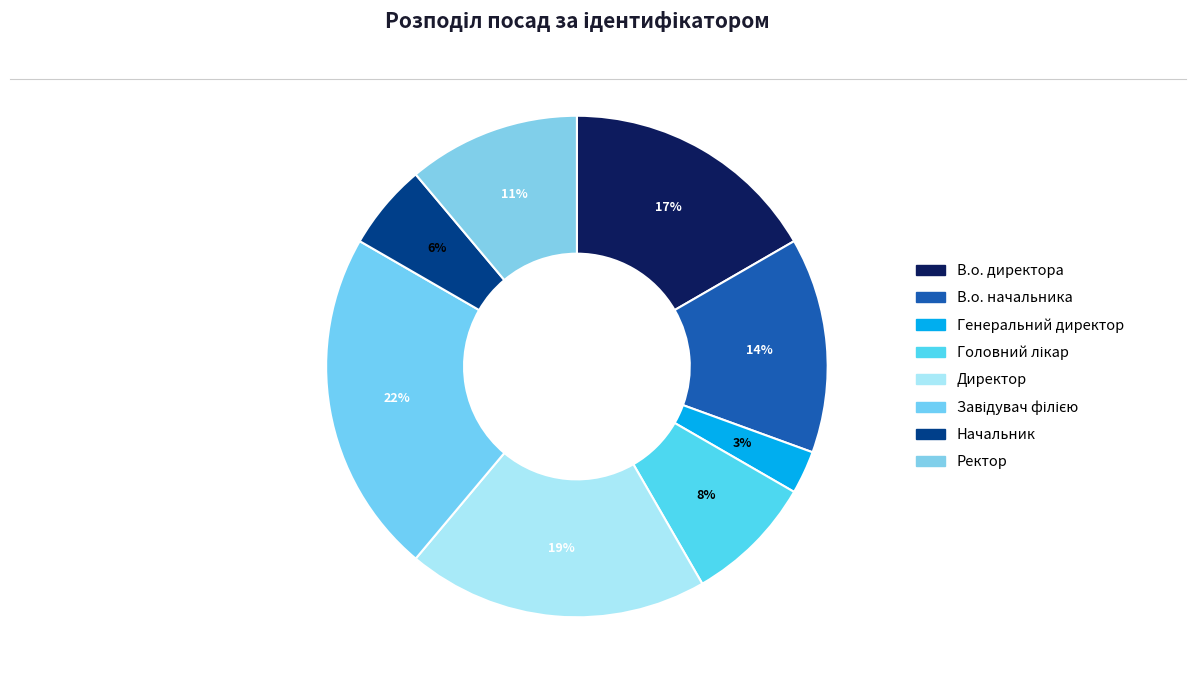

Combined, do Начальник and В.о. начальника account for over 50%?

No